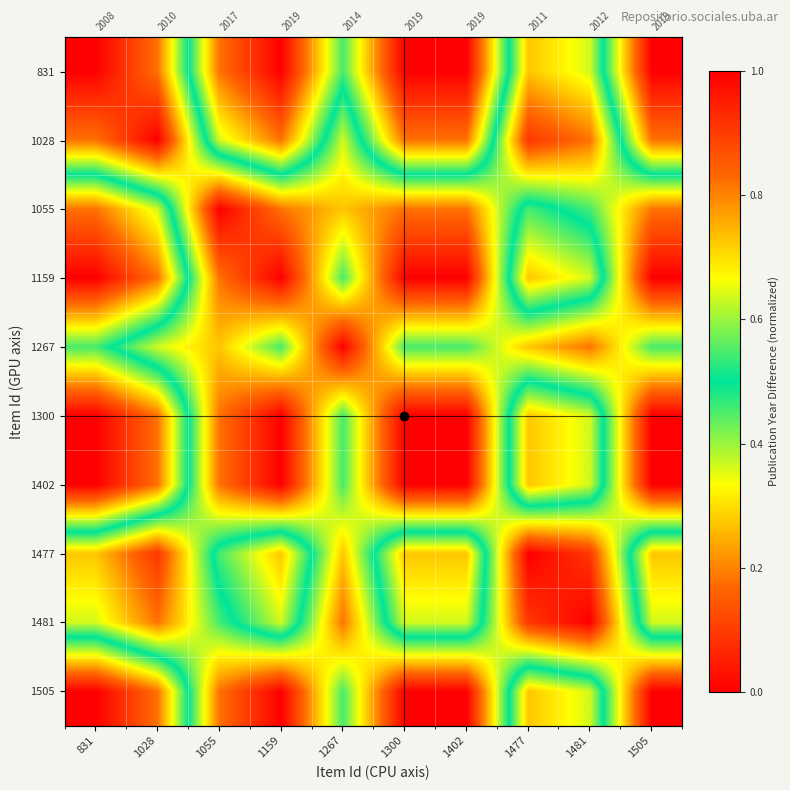

Between 1028 and 1267, which is larger?

1267